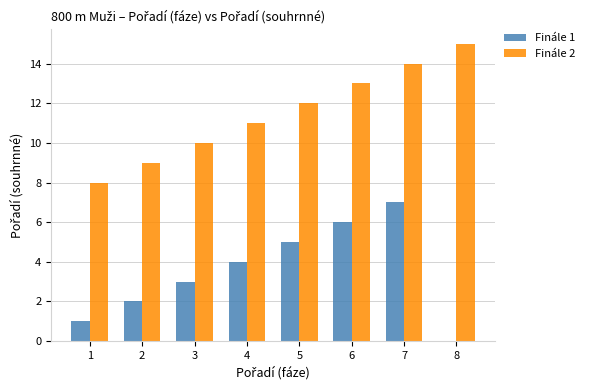

Count the values in the range 2 to 6.

5